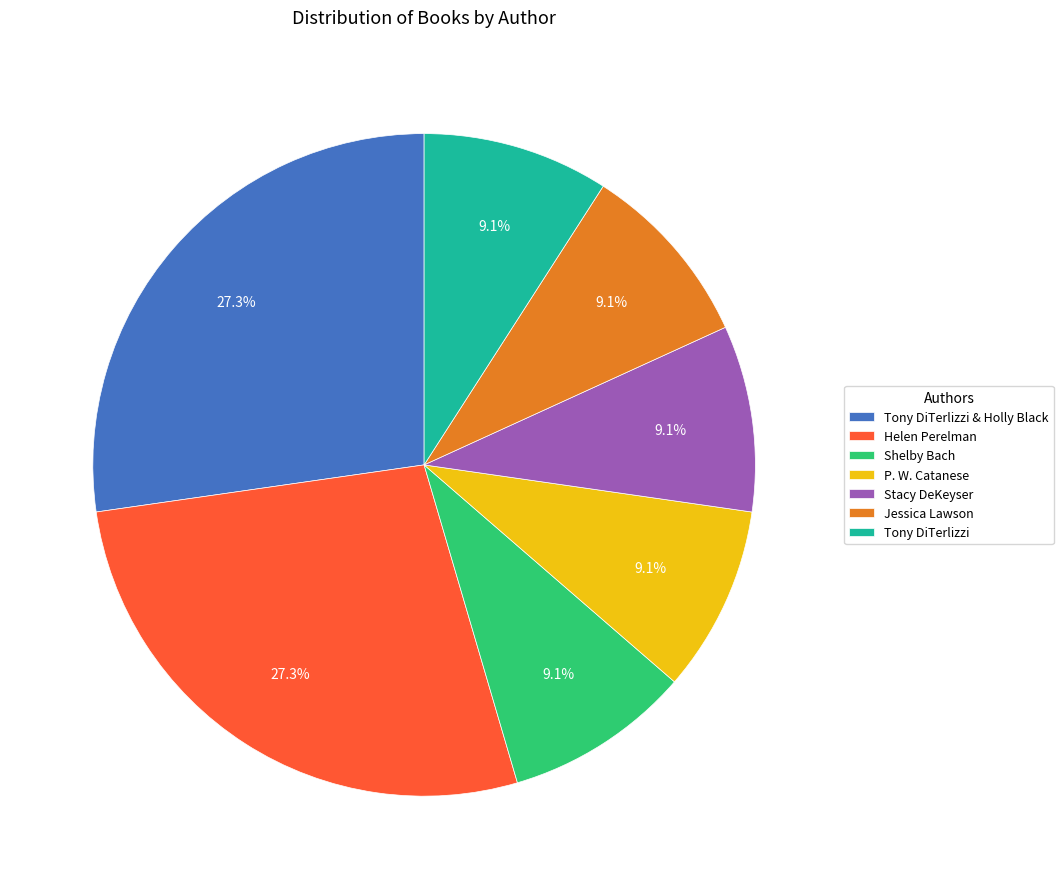

How many slices are in this pie chart?

7